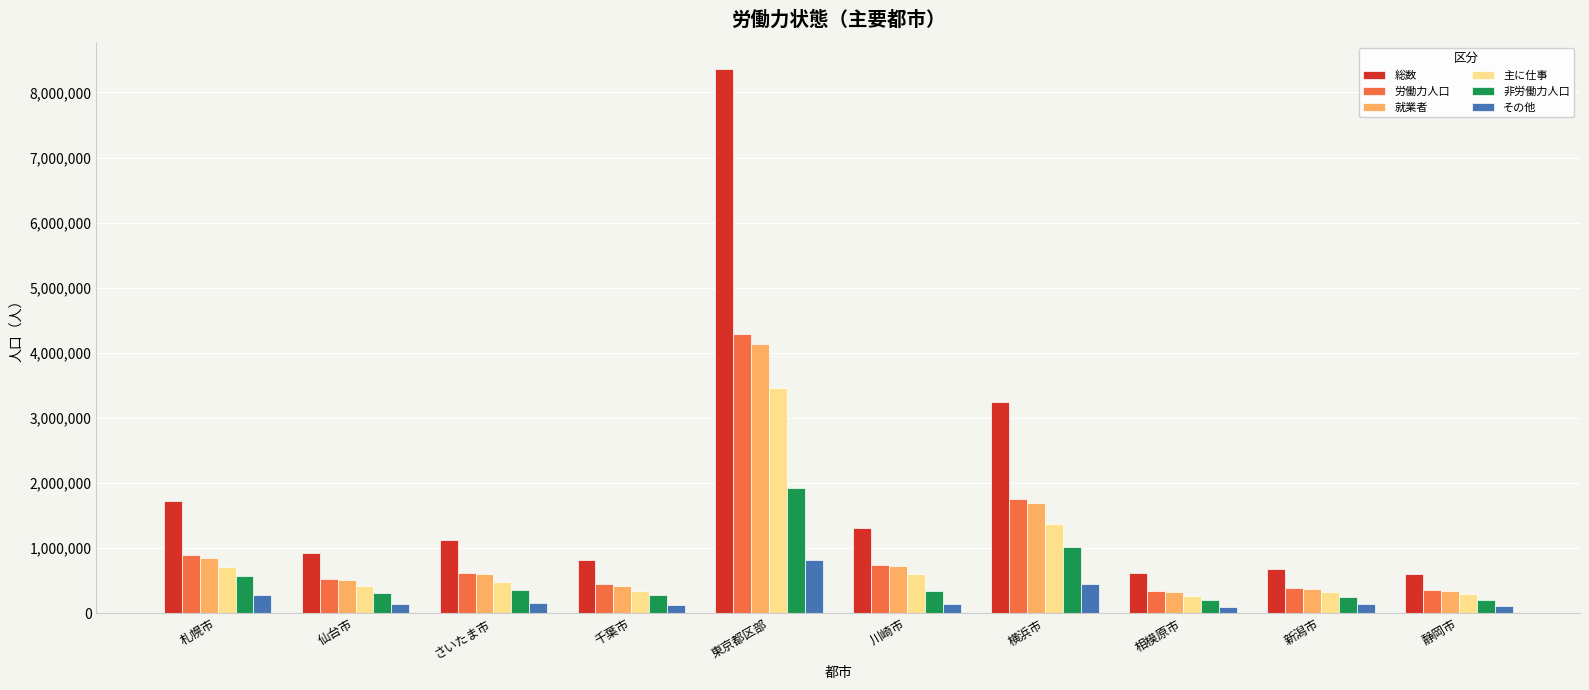

What is the minimum value for 労働力人口?

335975